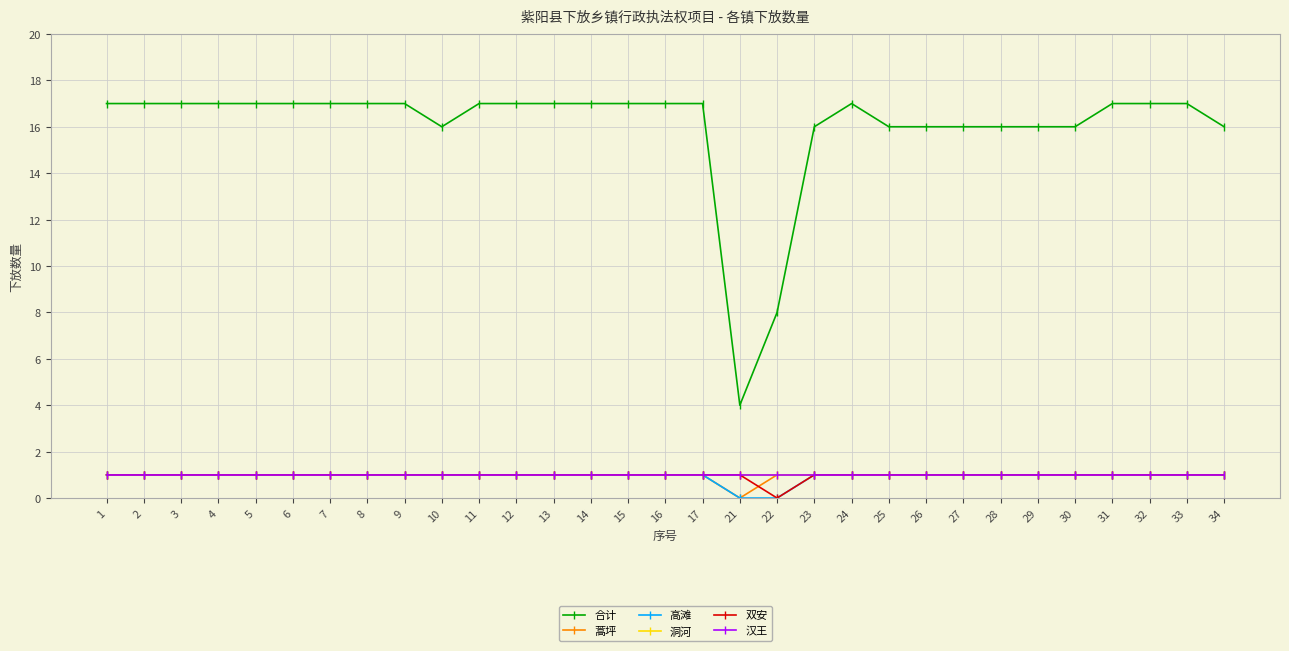

Reading left to right, list all the values displayed in this chart.

合计: 1=17	2=17	3=17	4=17	5=17	6=17	7=17	8=17	9=17	10=16	11=17	12=17	13=17	14=17	15=17	16=17	17=17	21=4	22=8	23=16	24=17	25=16	26=16	27=16	28=16	29=16	30=16	31=17	32=17	33=17	34=16
蒿坪: 1=1	2=1	3=1	4=1	5=1	6=1	7=1	8=1	9=1	10=1	11=1	12=1	13=1	14=1	15=1	16=1	17=1	21=0	22=1	23=1	24=1	25=1	26=1	27=1	28=1	29=1	30=1	31=1	32=1	33=1	34=1
高滩: 1=1	2=1	3=1	4=1	5=1	6=1	7=1	8=1	9=1	10=1	11=1	12=1	13=1	14=1	15=1	16=1	17=1	21=0	22=0	23=1	24=1	25=1	26=1	27=1	28=1	29=1	30=1	31=1	32=1	33=1	34=1
洞河: 1=1	2=1	3=1	4=1	5=1	6=1	7=1	8=1	9=1	10=1	11=1	12=1	13=1	14=1	15=1	16=1	17=1	21=1	22=1	23=1	24=1	25=1	26=1	27=1	28=1	29=1	30=1	31=1	32=1	33=1	34=1
双安: 1=1	2=1	3=1	4=1	5=1	6=1	7=1	8=1	9=1	10=1	11=1	12=1	13=1	14=1	15=1	16=1	17=1	21=1	22=0	23=1	24=1	25=1	26=1	27=1	28=1	29=1	30=1	31=1	32=1	33=1	34=1
汉王: 1=1	2=1	3=1	4=1	5=1	6=1	7=1	8=1	9=1	10=1	11=1	12=1	13=1	14=1	15=1	16=1	17=1	21=1	22=1	23=1	24=1	25=1	26=1	27=1	28=1	29=1	30=1	31=1	32=1	33=1	34=1